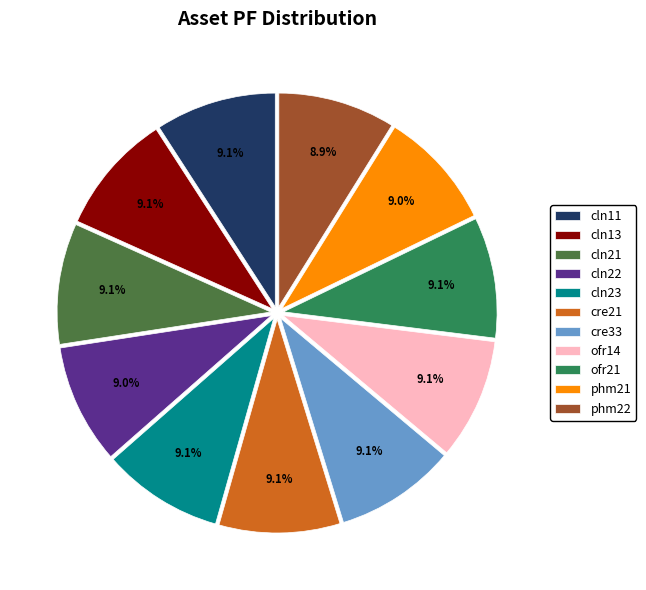

What portion of the pie excludes phm22?

91.1%